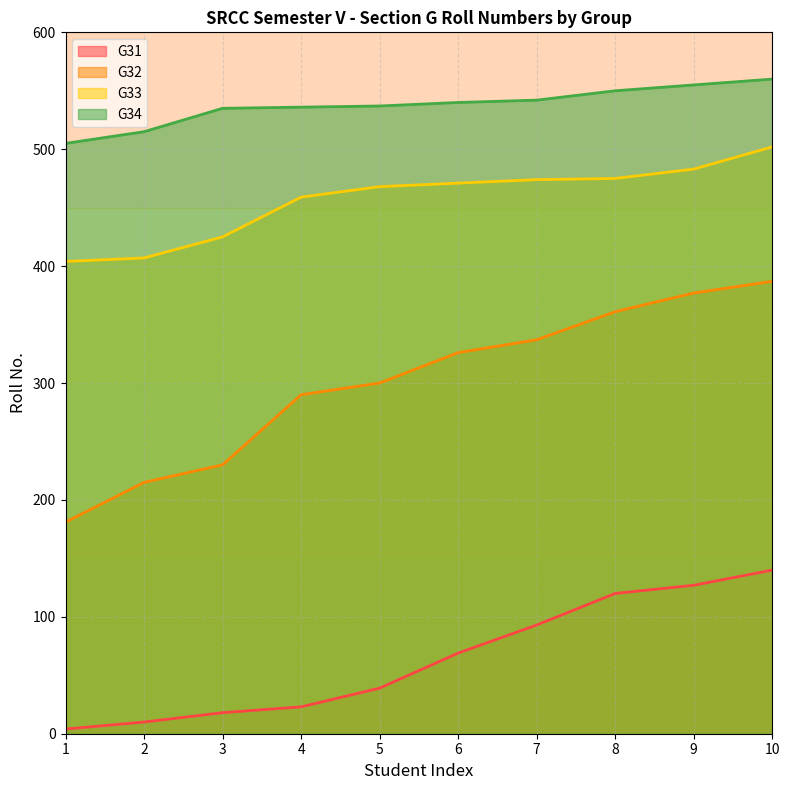

Which series has the widest spread of values?

G32